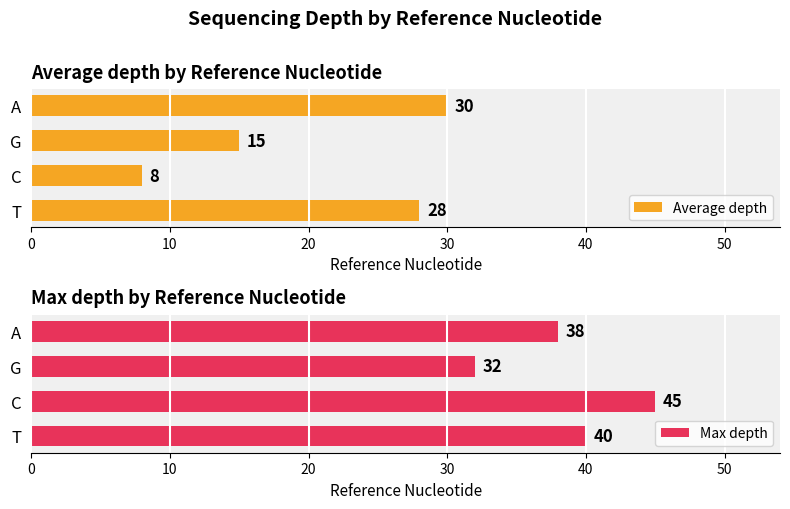

What is the lowest value of the Max depth series?

32